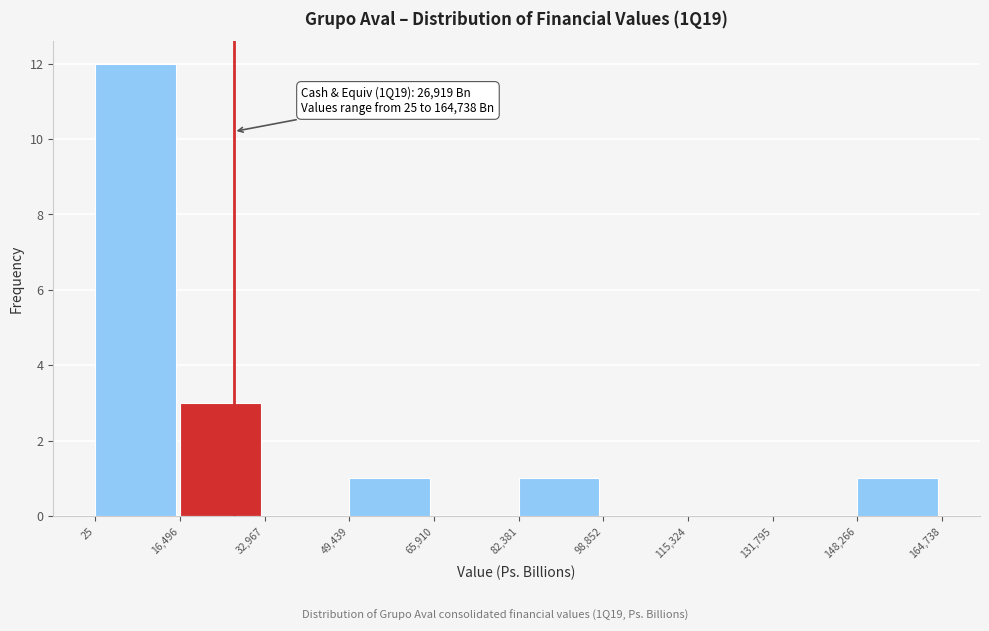

Over which range of the x-axis is the bar tallest?

25 to 16,496